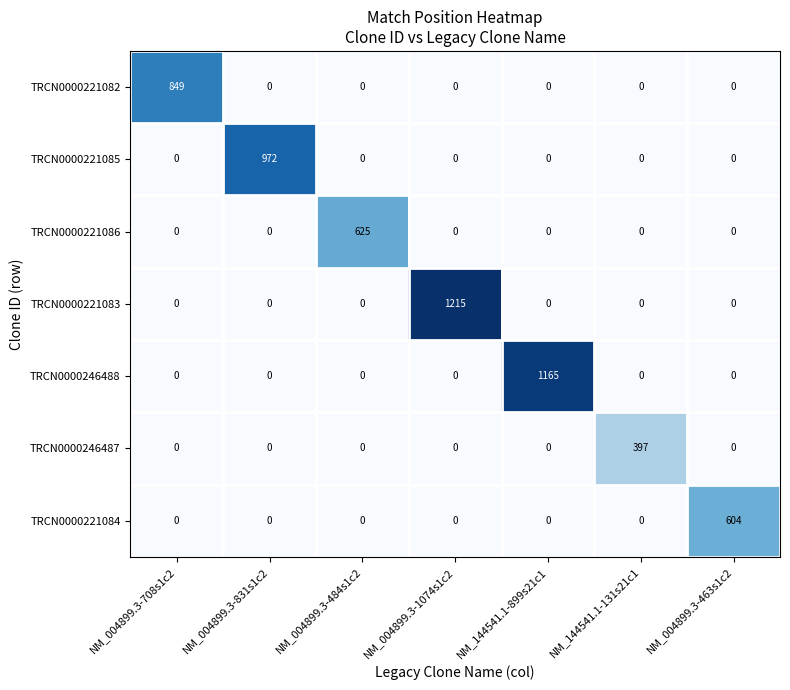

Which series has the widest spread of values?

TRCN0000221083